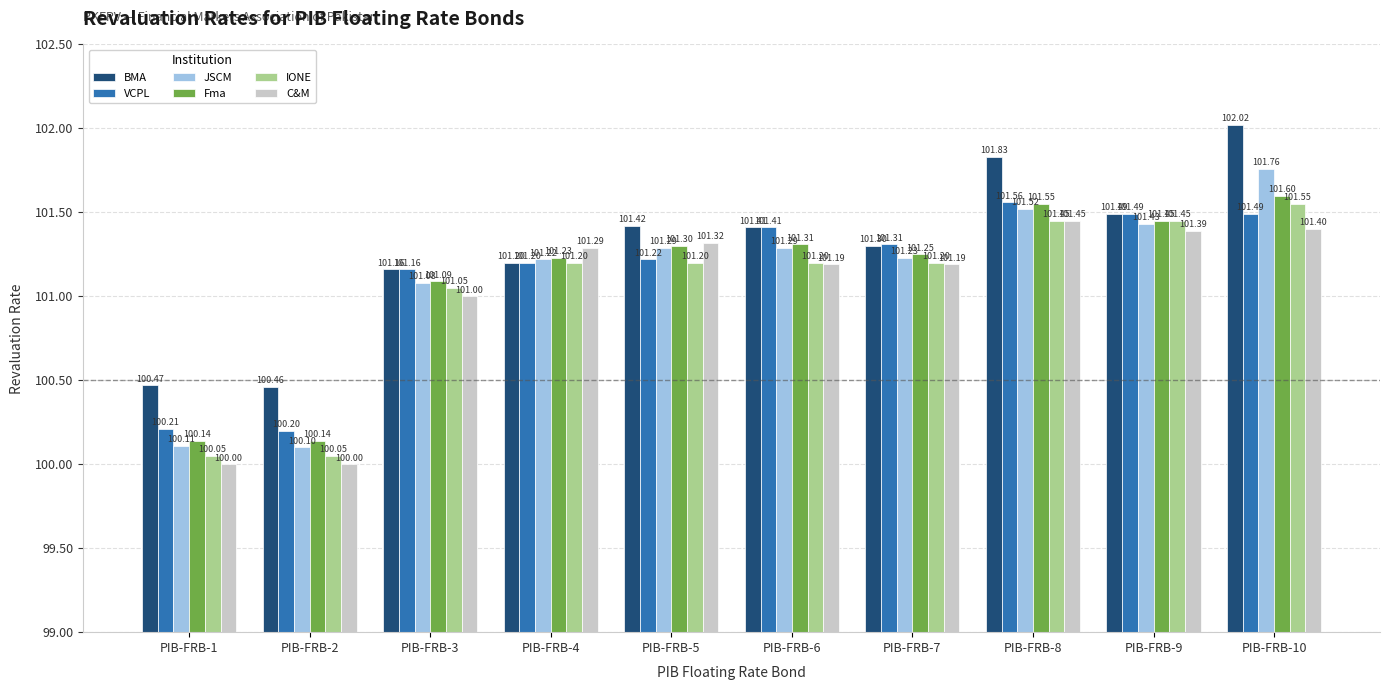

Rank the series by their maximum value, from lowest to highest.

C&M, IONE, VCPL, Fma, JSCM, BMA